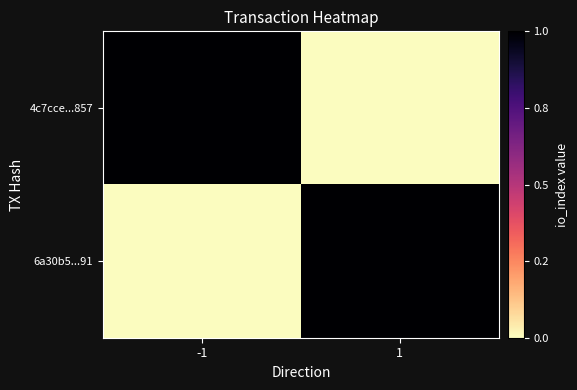

At which category is the sum across all series the highest?

-1